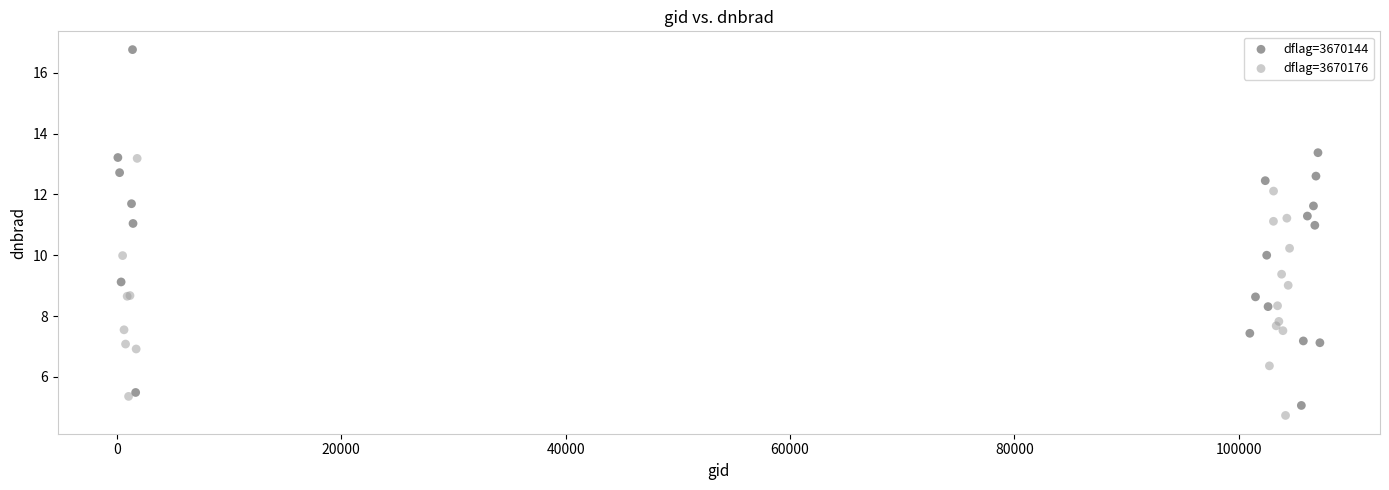

Which series has the widest spread of Y values?

dflag=3670144